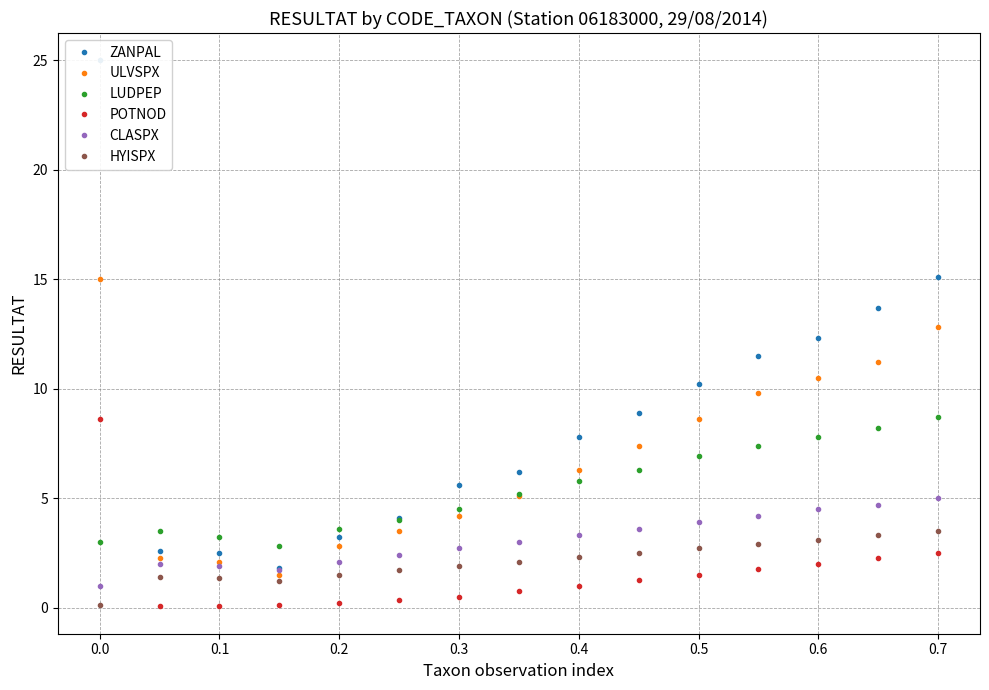

Reading left to right, extract all data points from this chart.

ZANPAL: 25.0	2.6	2.5	1.8	3.2	4.1	5.6	6.2	7.8	8.9	10.2	11.5	12.3	13.7	15.1
ULVSPX: 15.0	2.2	2.1	1.5	2.8	3.5	4.2	5.1	6.3	7.4	8.6	9.8	10.5	11.2	12.8
LUDPEP: 3.0	3.5	3.2	2.8	3.6	4.0	4.5	5.2	5.8	6.3	6.9	7.4	7.8	8.2	8.7
POTNOD: 8.6	0.1	0.1	0.1	0.2	0.3	0.5	0.8	1.0	1.2	1.5	1.8	2.0	2.2	2.5
CLASPX: 1.0	2.0	1.9	1.7	2.1	2.4	2.7	3.0	3.3	3.6	3.9	4.2	4.5	4.7	5.0
HYISPX: 0.1	1.4	1.4	1.2	1.5	1.7	1.9	2.1	2.3	2.5	2.7	2.9	3.1	3.3	3.5